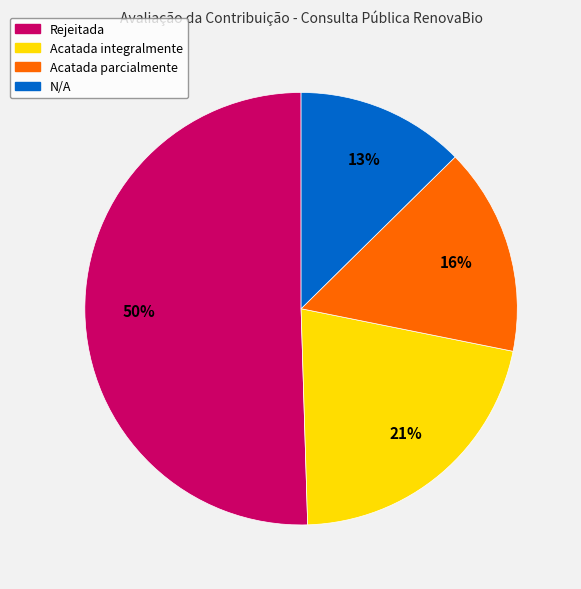

To the nearest percent, what is the difference between the N/A and Acatada parcialmente slice percentages?

3%